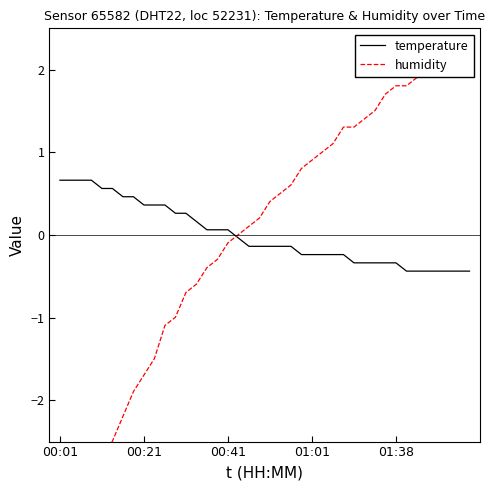

True or false: temperature has a value of 0.5 at 6.

True